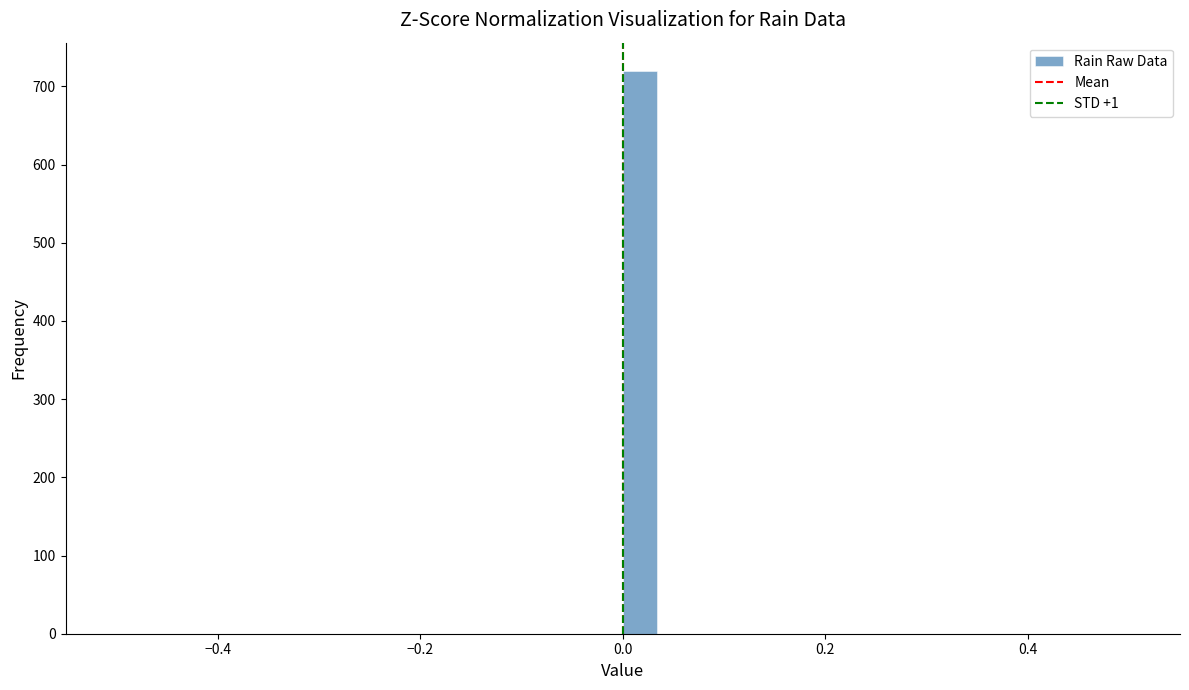

Read against the x-axis, roughly where is the centre of the tallest bar?

0.02